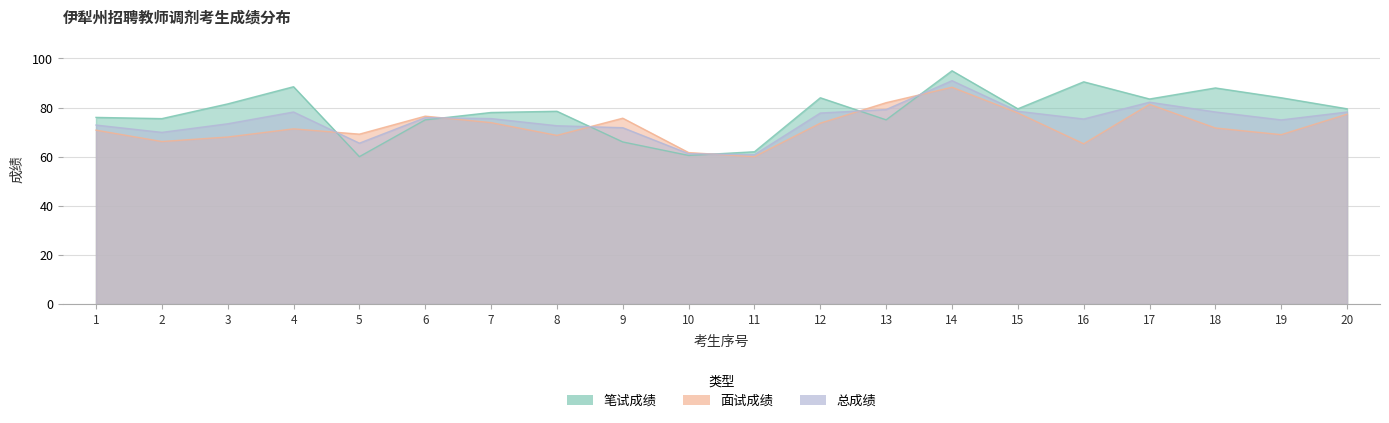

Reading left to right, extract all data points from this chart.

笔试成绩: 1=76.0	2=75.5	3=81.5	4=88.5	5=60.0	6=75.0	7=78.0	8=78.5	9=66.0	10=60.5	11=62.0	12=84.0	13=75.0	14=95.0	15=79.5	16=90.5	17=83.5	18=88.0	19=84.0	20=79.5
面试成绩: 1=70.8	2=66.2	3=68.0	4=71.3	5=69.2	6=76.5	7=73.9	8=68.7	9=75.7	10=61.7	11=60.0	12=73.6	13=82.0	14=88.3	15=77.8	16=65.2	17=81.3	18=71.7	19=69.0	20=77.3
总成绩: 1=72.9	2=69.9	3=73.4	4=78.2	5=65.5	6=75.9	7=75.5	8=72.6	9=71.8	10=61.2	11=60.8	12=77.8	13=79.2	14=91.0	15=78.5	16=75.3	17=82.2	18=78.2	19=75.0	20=78.2